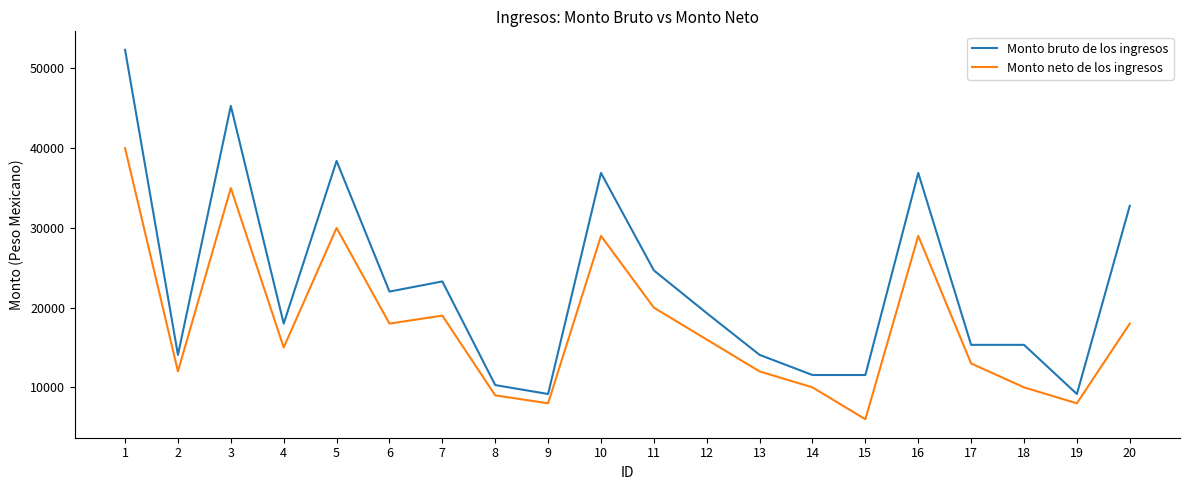

The value of Monto bruto de los ingresos at 13 is 14075.0. True or false?

True